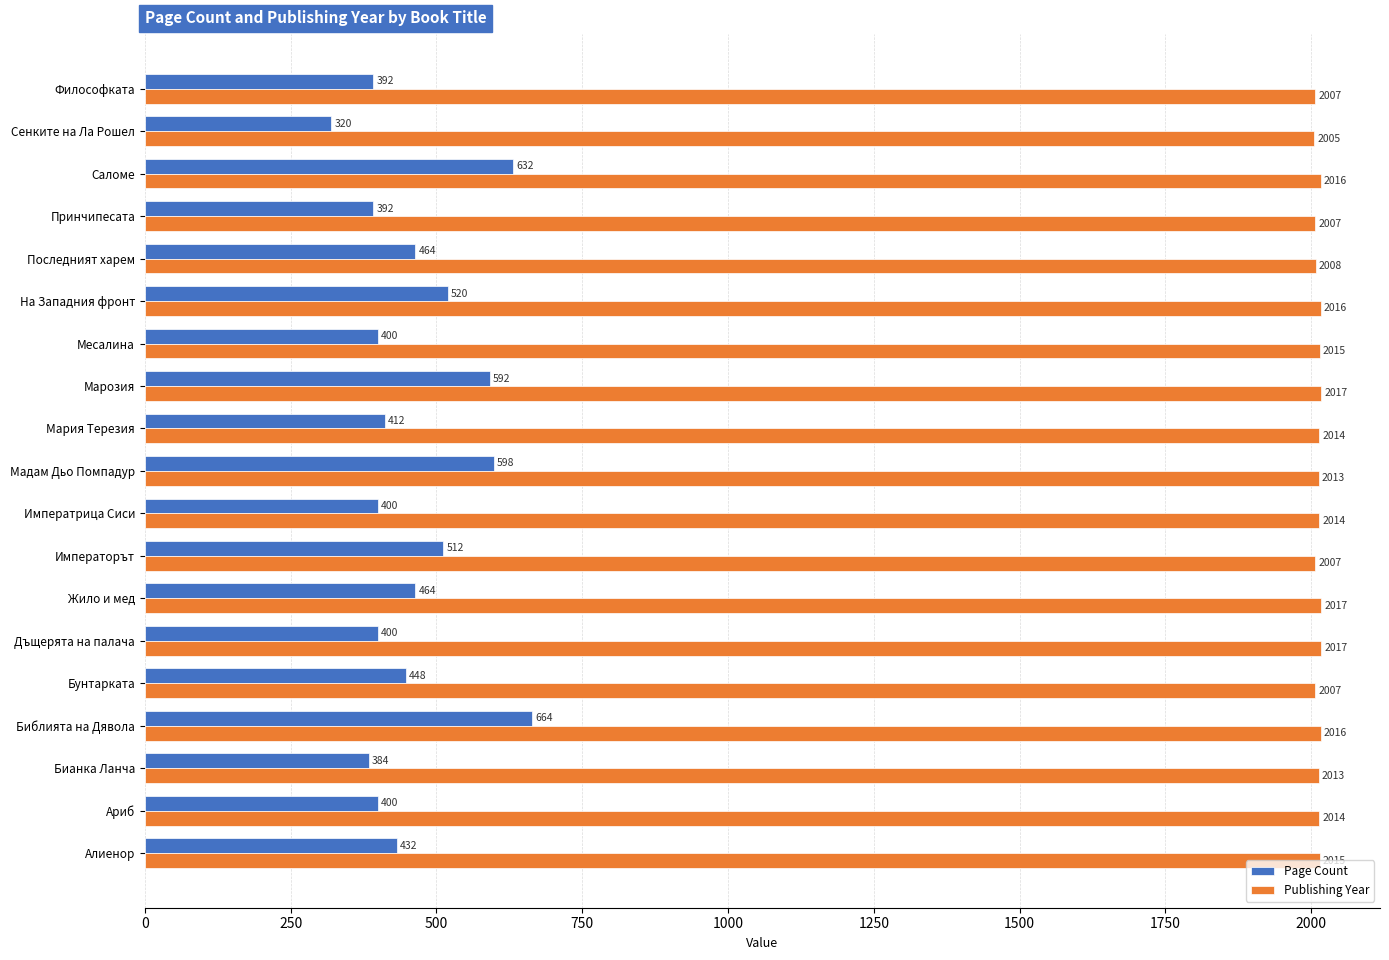

What is the total value across all series at Философката?

2399